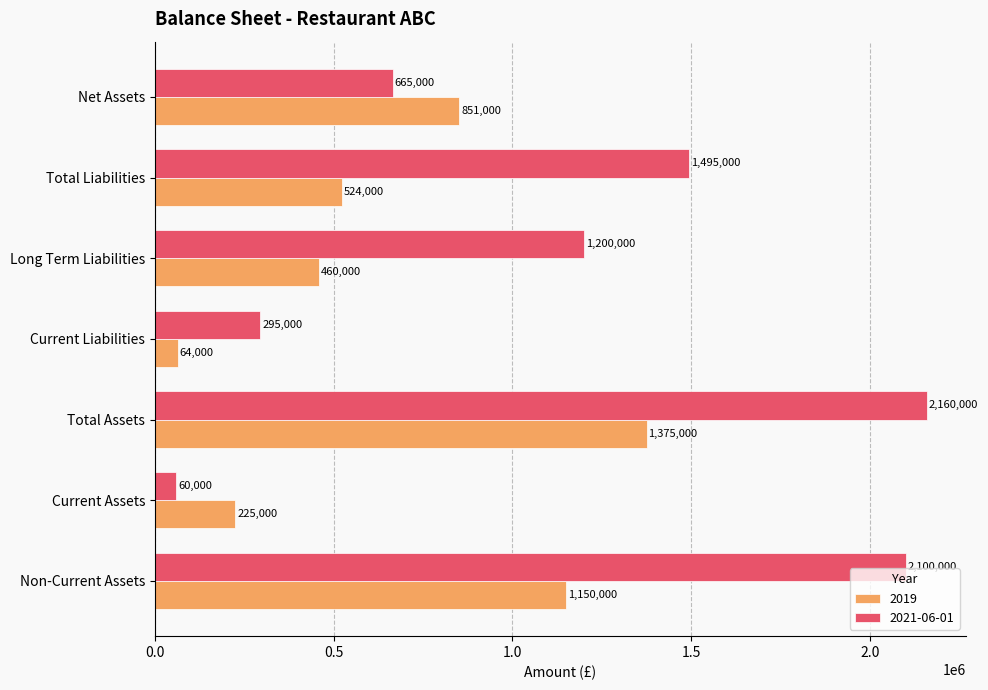

What is the approximate value of 2019 at Current Assets, to the nearest 100?

225000